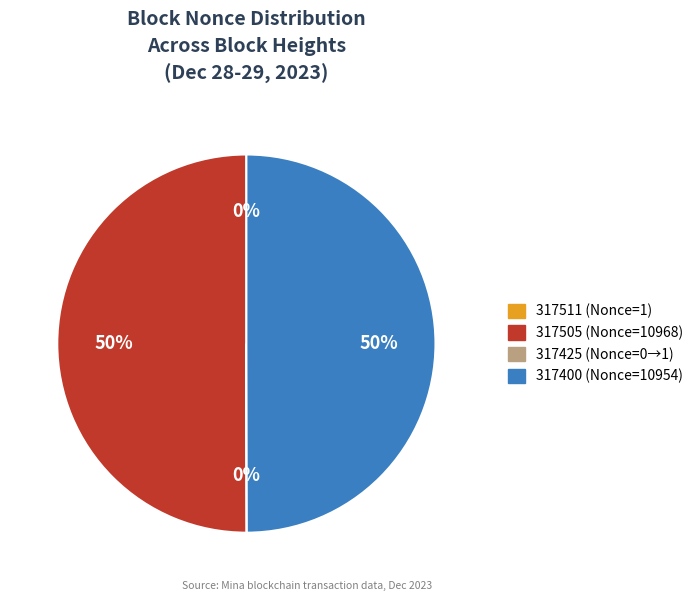

To the nearest percent, what is the average slice percentage?

25%